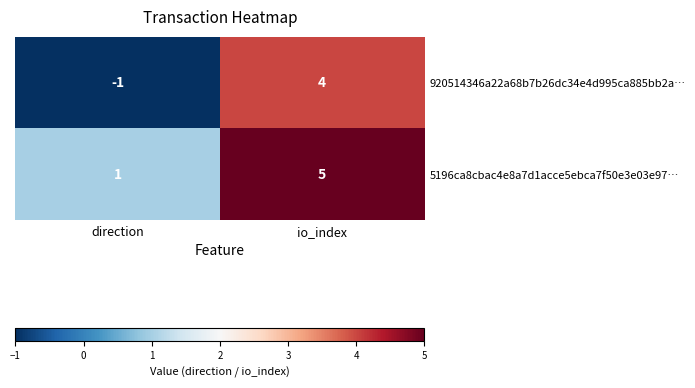

Which label corresponds to the largest value in the chart?

io_index